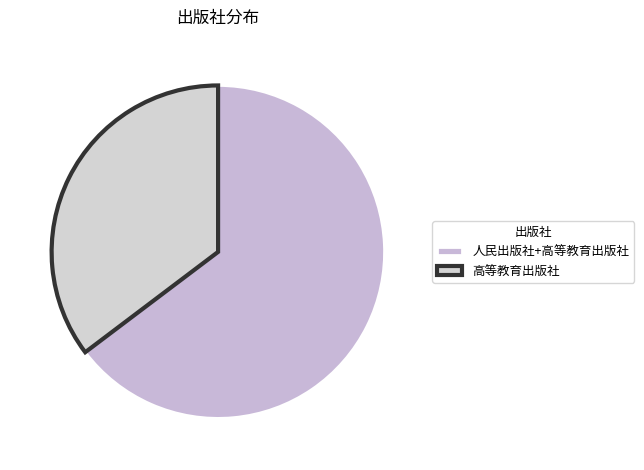

How many segments does this pie chart have?

2